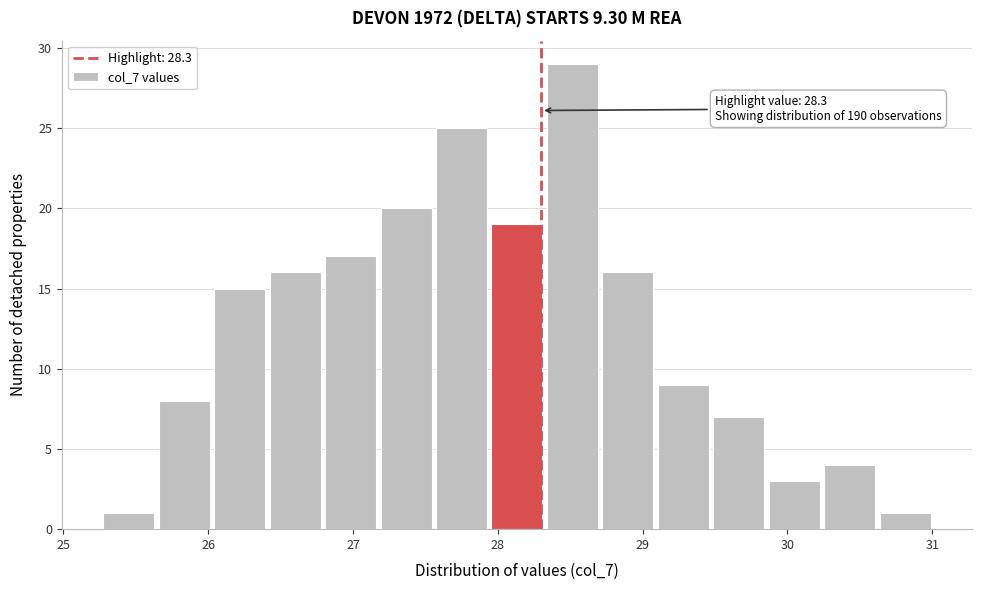

Around what value on the x-axis is the tallest bar? Give the approximate position of its centre, as read against the axis.

28.5